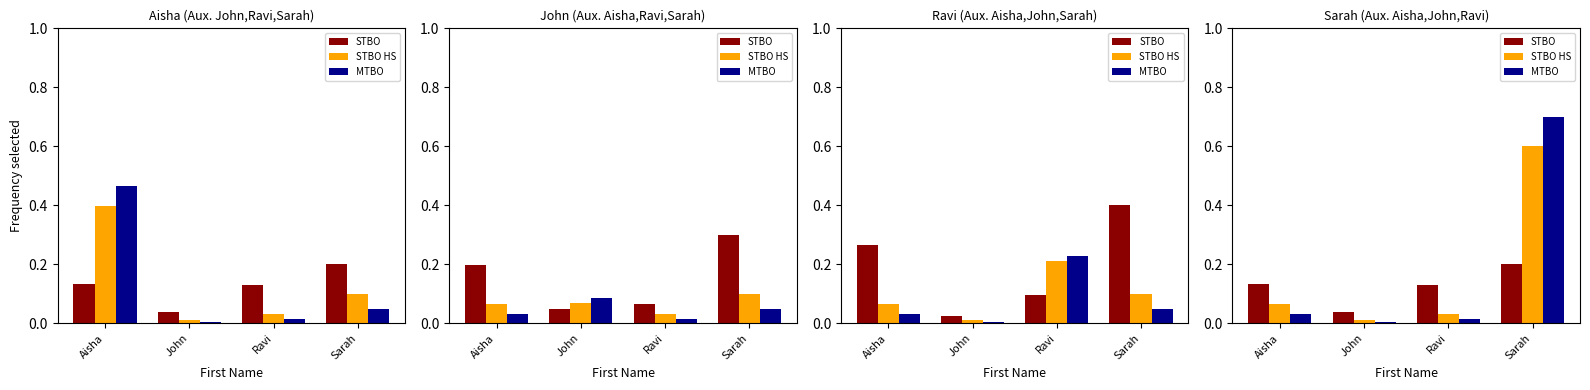

At John, list the series in order from smallest to largest.

MTBO, STBO HS, STBO